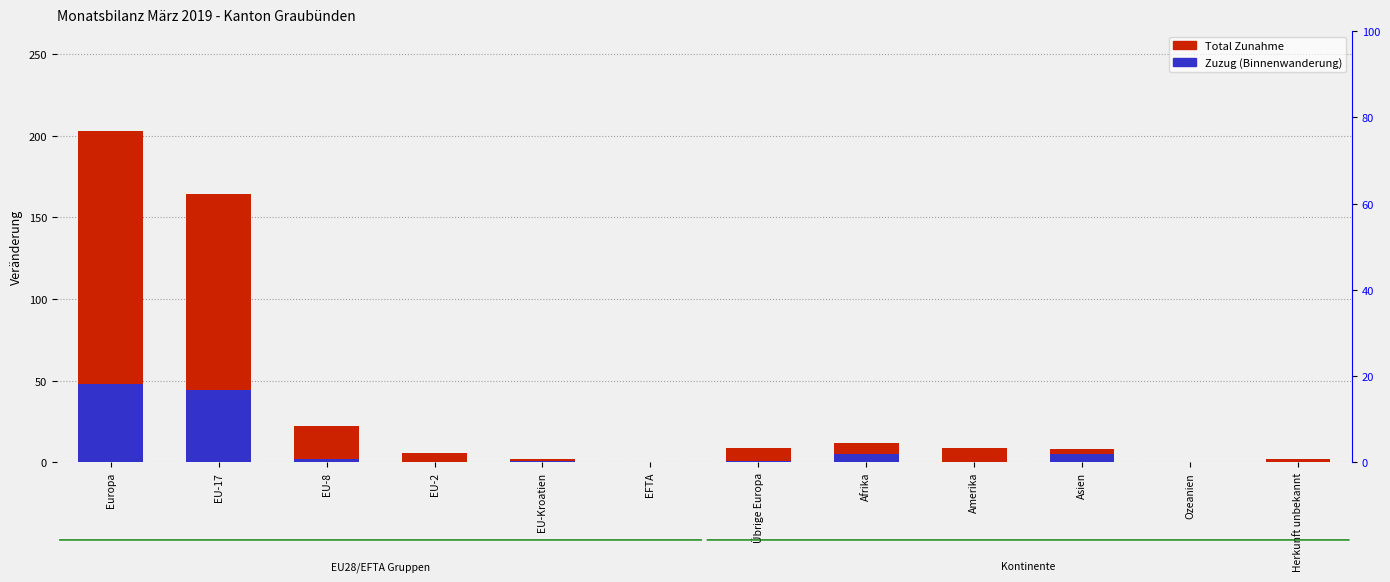

Which series has the largest total across all categories?

Total Zunahme